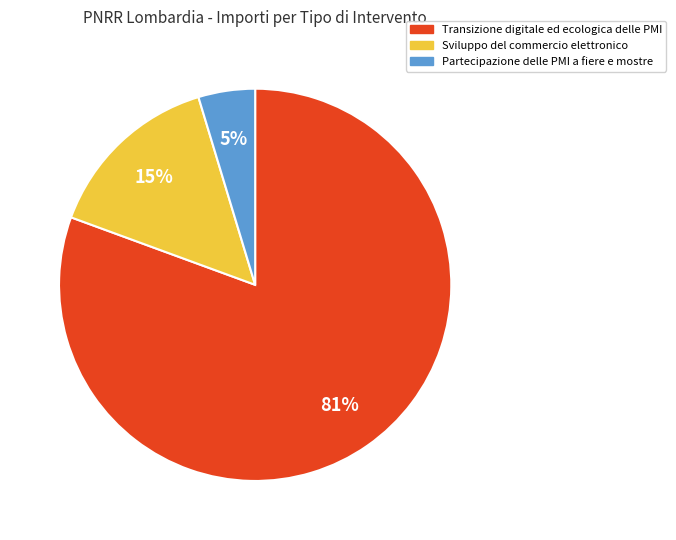

Does any single category account for the majority?

Yes